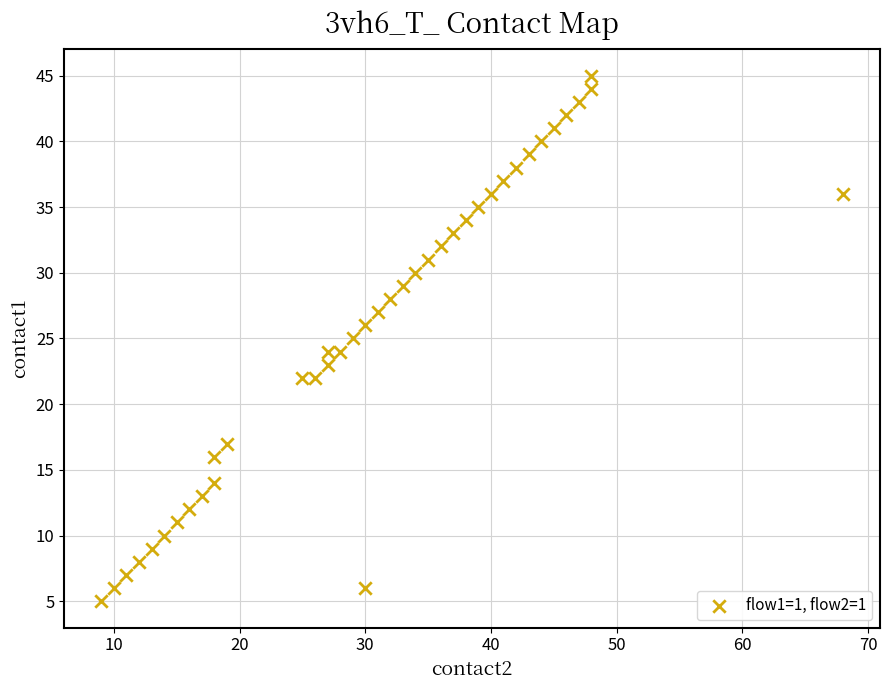

What is the range of X values (max minus min)?

59